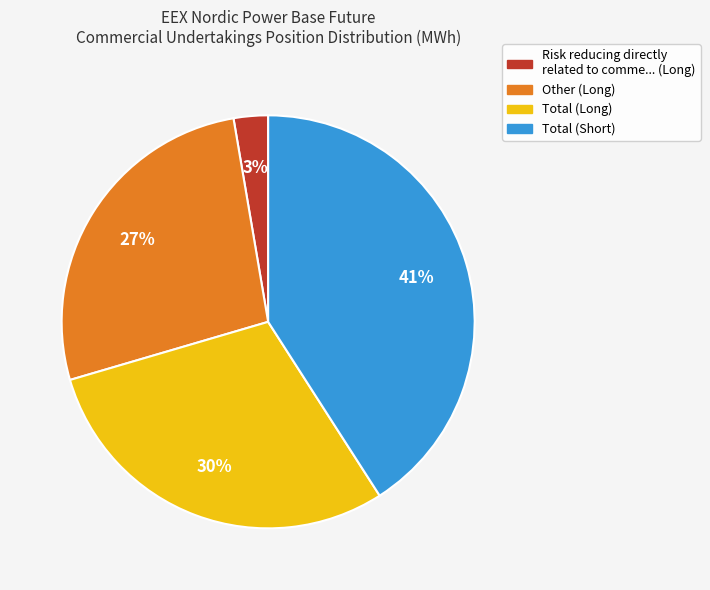

Count the number of slices in the pie.

4